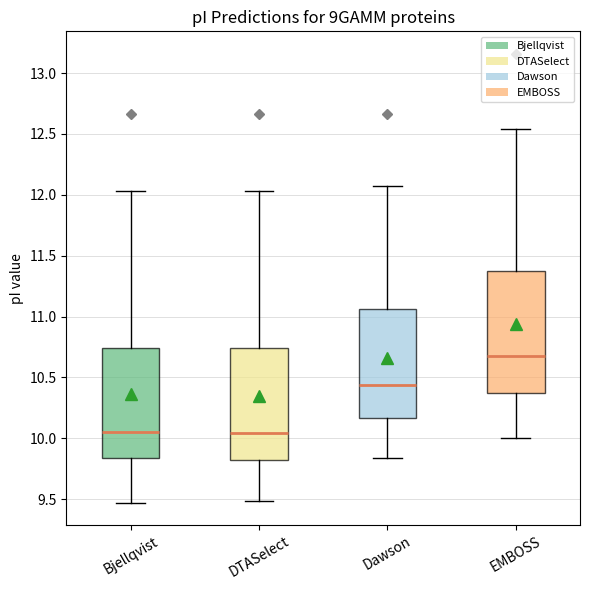

Reading left to right, transcribe this box plot: for each box, give where its median line is, the range the box spans, and where its two whiskers end, as read against the y-axis. The values are not printed on the chart, so give them approximately, as read against the axis.

Bjellqvist: median 10.05, box 9.85 to 10.75, whiskers 9.45 to 12.05
DTASelect: median 10.05, box 9.80 to 10.75, whiskers 9.50 to 12.05
Dawson: median 10.45, box 10.15 to 11.05, whiskers 9.85 to 12.10
EMBOSS: median 10.70, box 10.40 to 11.40, whiskers 10.00 to 12.55